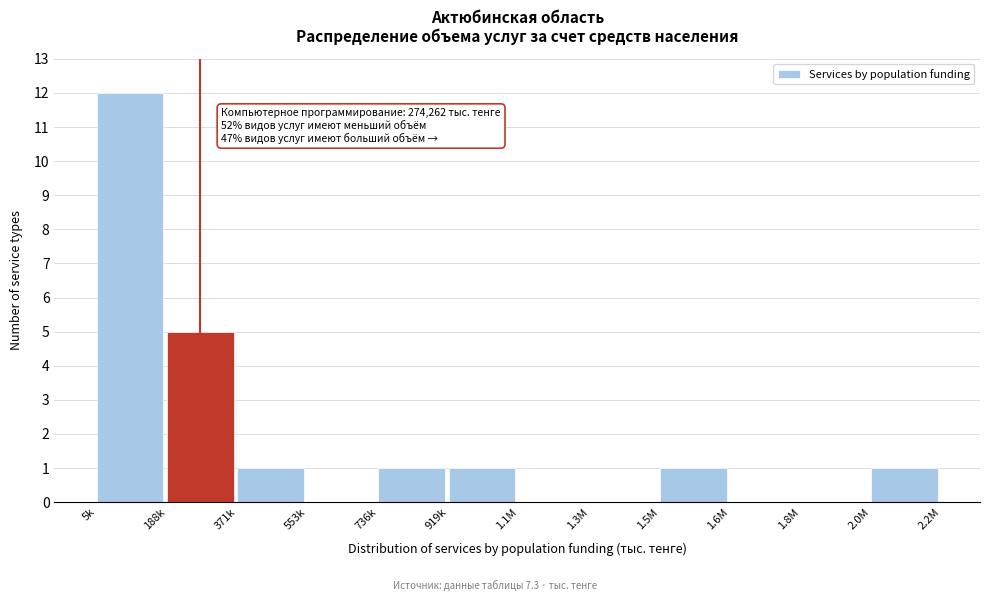

Reading right to left, list all the values displayed in this chart.

2.0M=1	1.8M=0	1.6M=0	1.5M=1	1.3M=0	1.1M=0	919k=1	736k=1	553k=0	371k=1	188k=5	5k=12